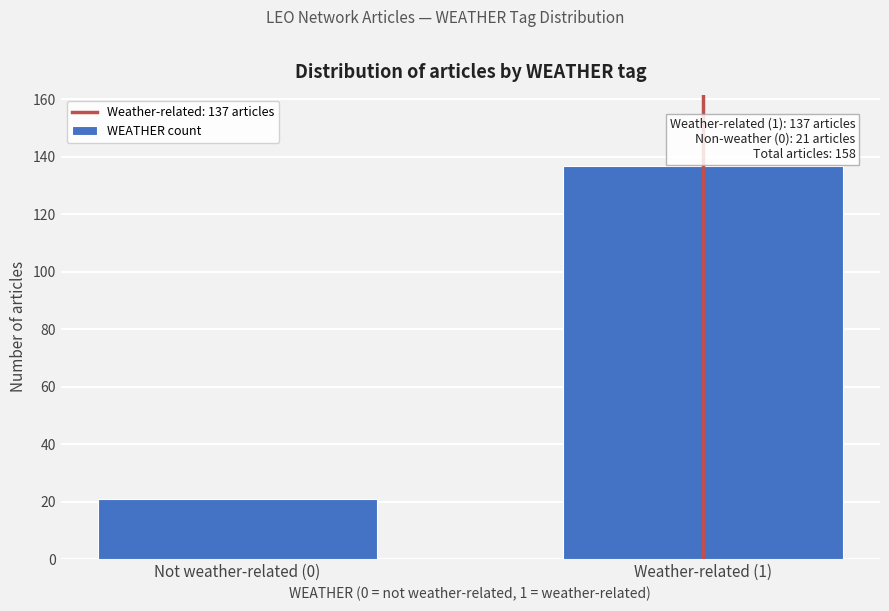

Reading right to left, extract all data points from this chart.

Weather-related (1)=137	Not weather-related (0)=21